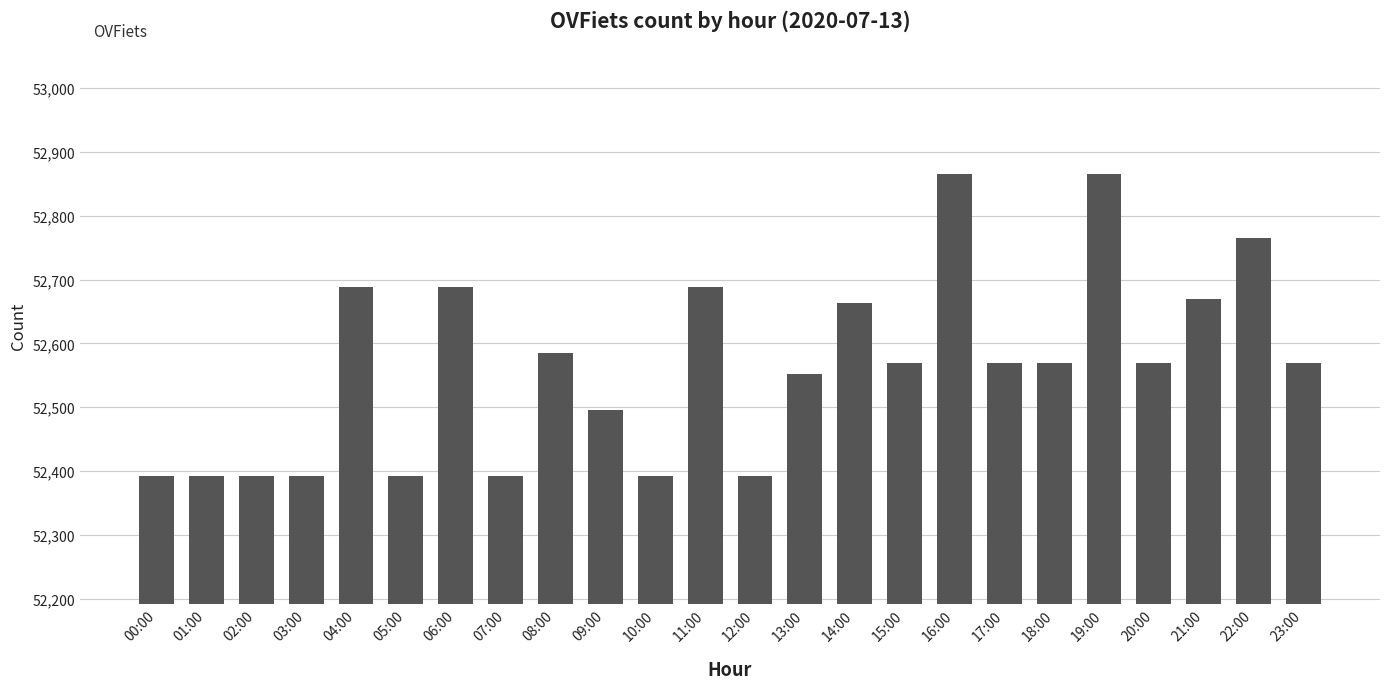

What is the difference between the second highest and minimum values?

474